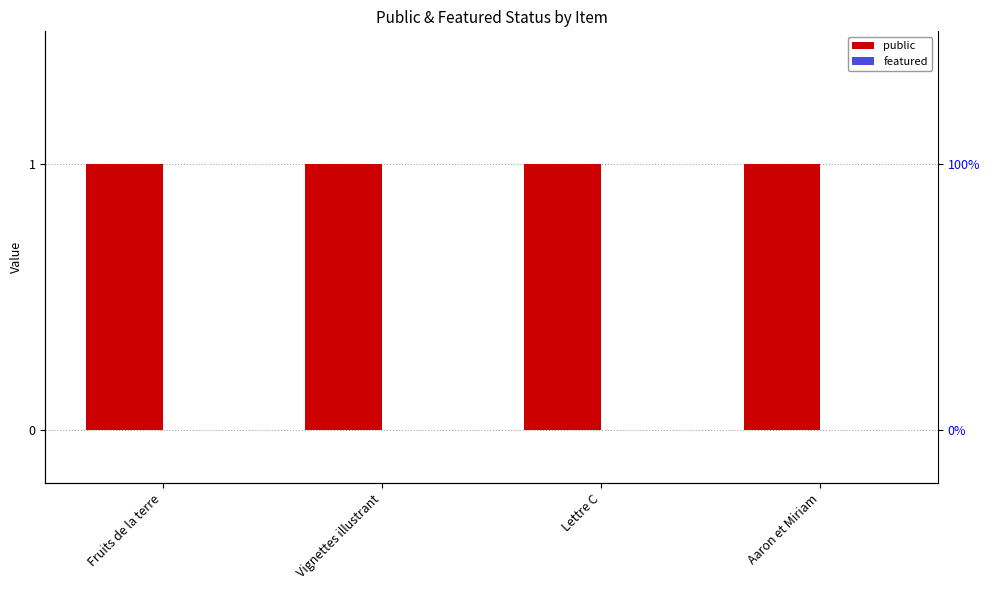

Is the value of featured at Vignettes illustrant greater than the value of public at Fruits de la terre?

No